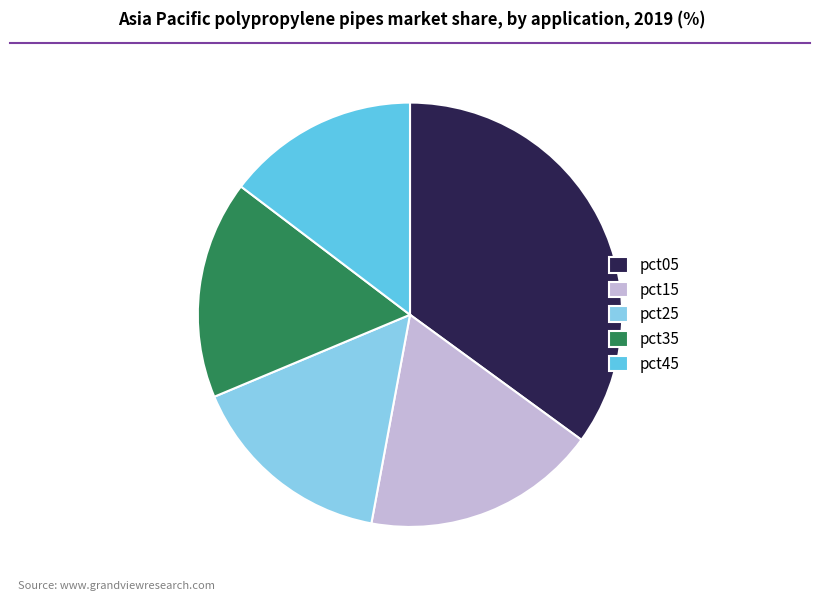

Does pct15 account for over 50% of the chart?

No